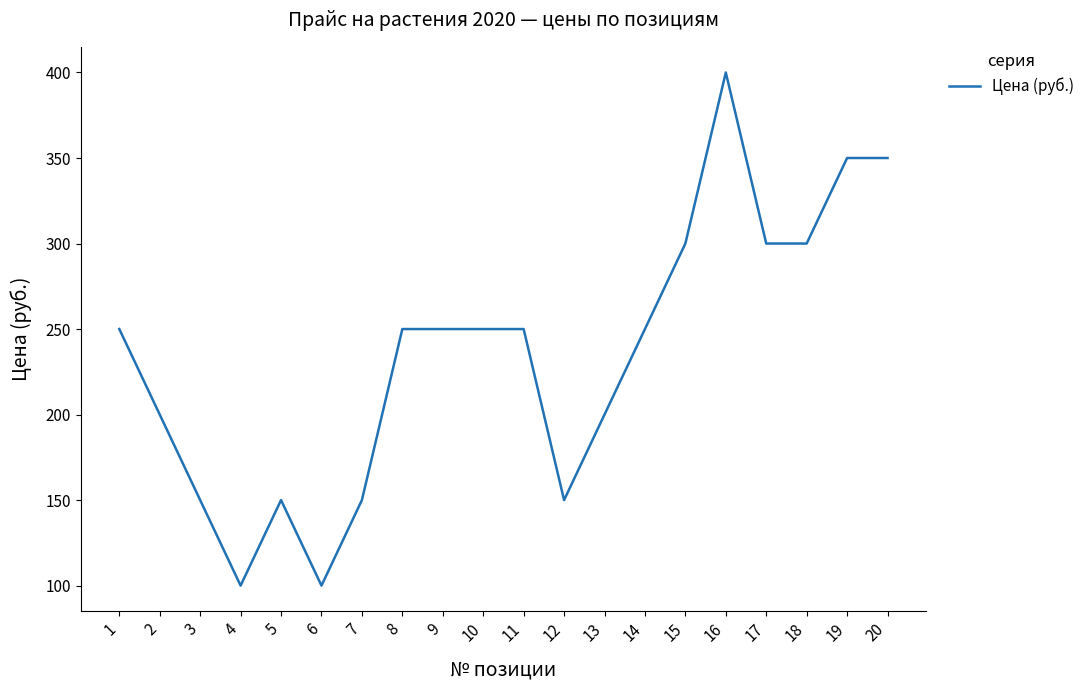

Between 17 and 10, which is larger?

17